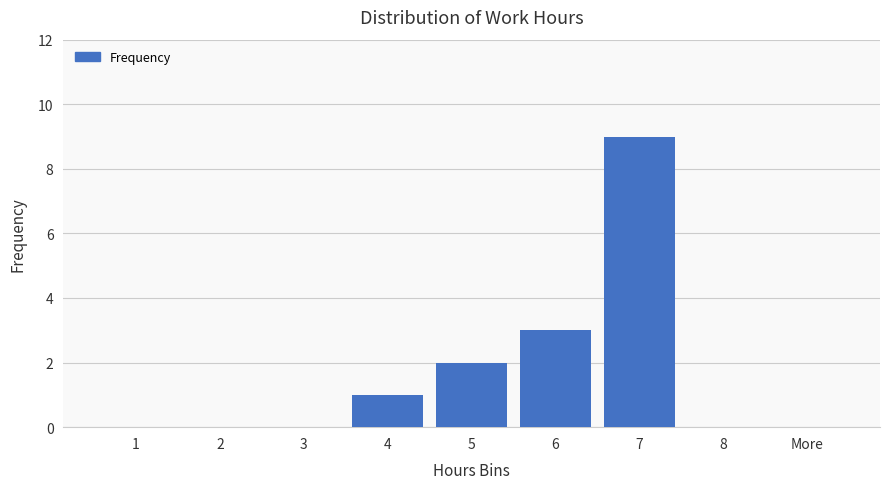

Is it true that the value at More is 5?

False